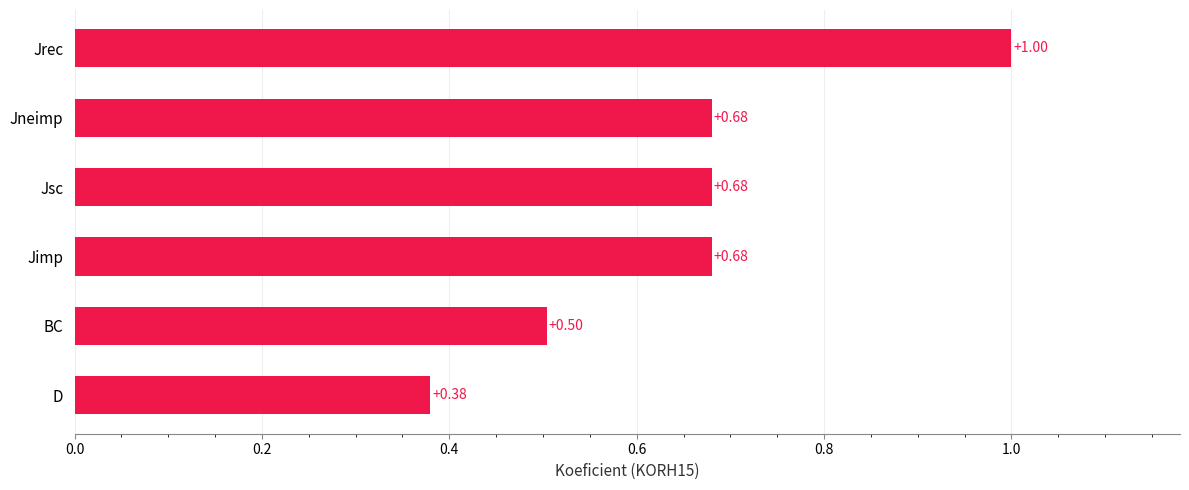

At which category does the chart reach its peak across all series?

Jrec